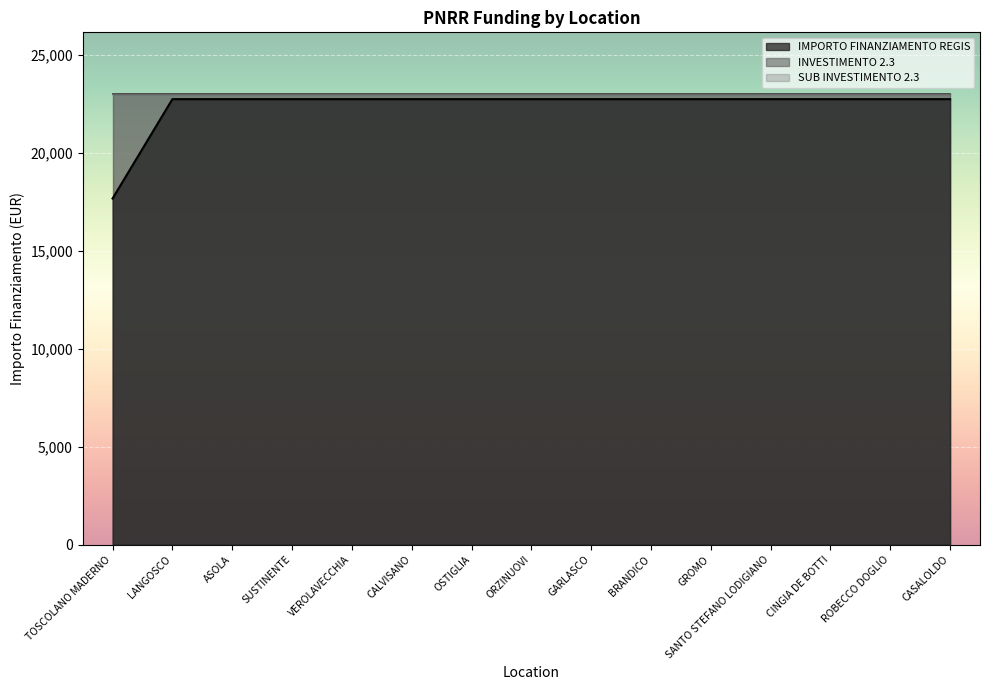

True or false: INVESTIMENTO 2.3 and IMPORTO FINANZIAMENTO REGIS intersect in this chart.

False